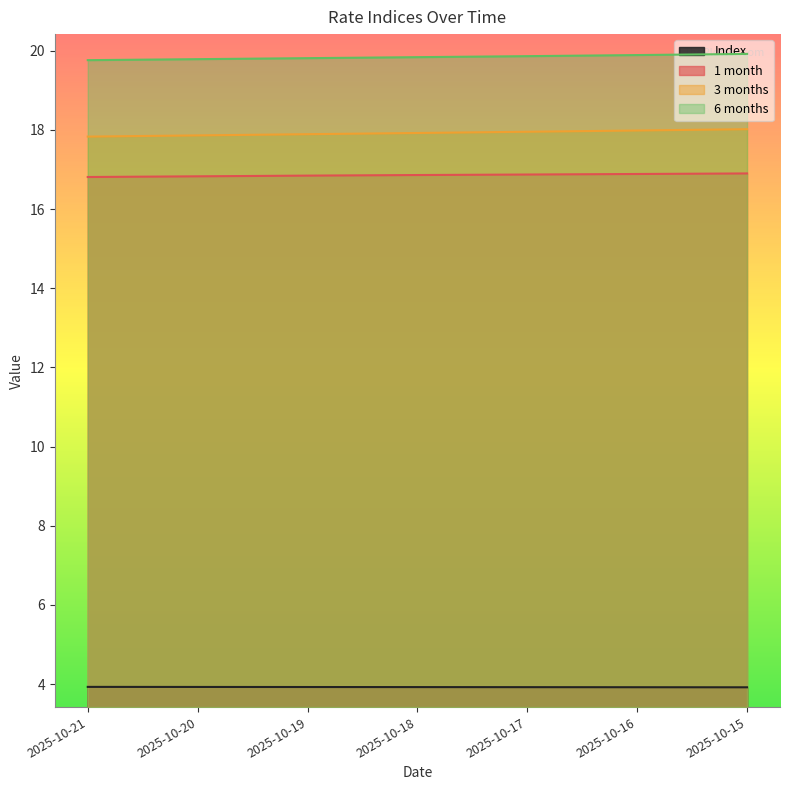

True or false: 3 months has more than 0 interior local peaks.

False